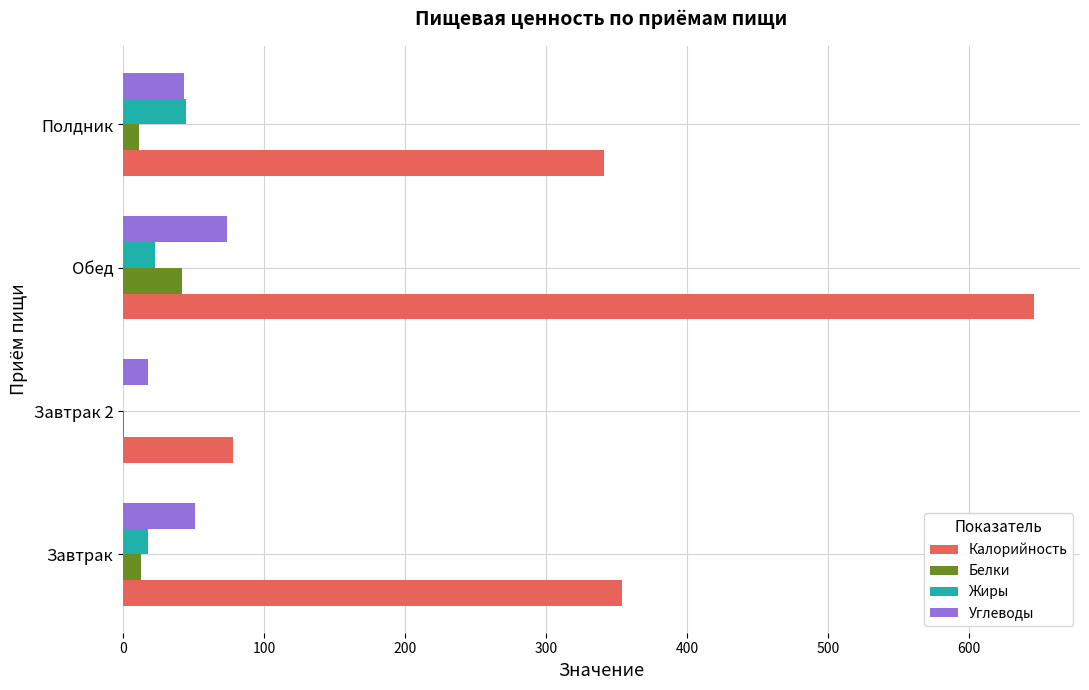

What are all the series names shown in the legend?

Калорийность, Белки, Жиры, Углеводы